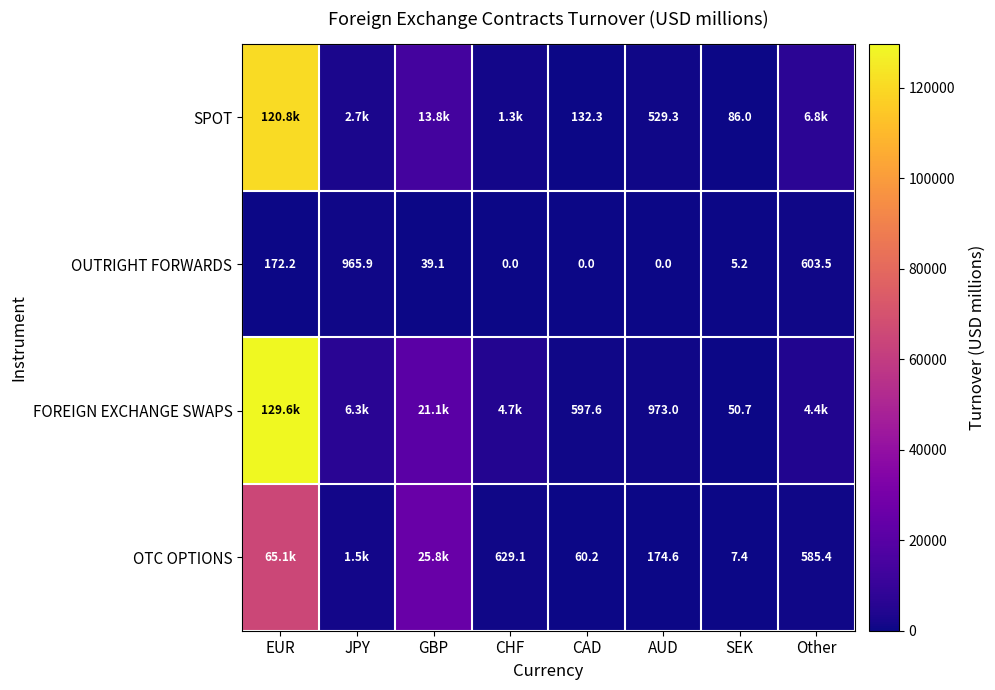

What is the maximum value for OUTRIGHT FORWARDS?

965.9